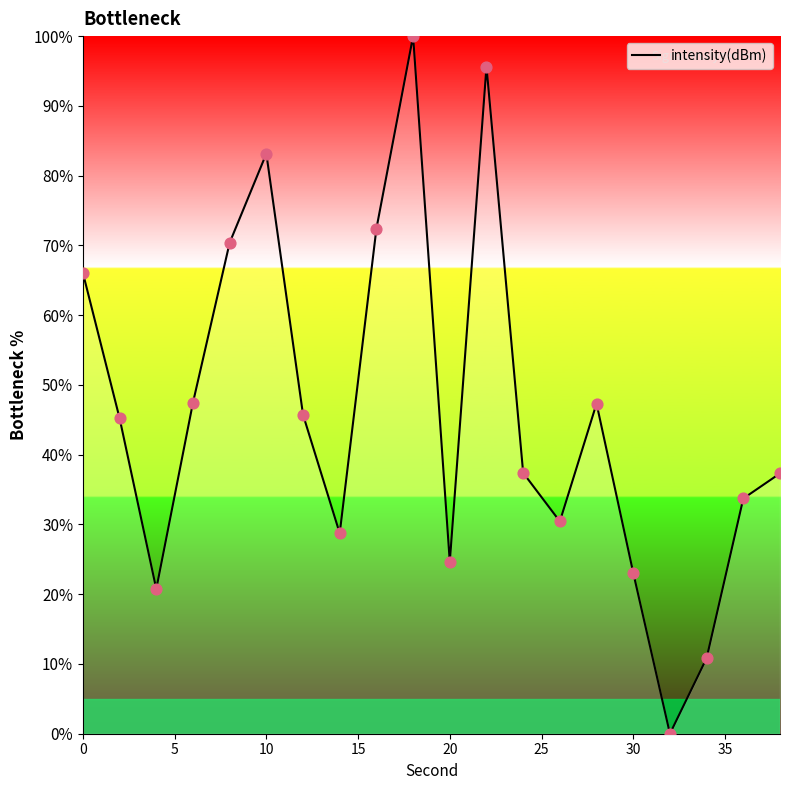

What is the difference between the maximum and minimum values?

100.0